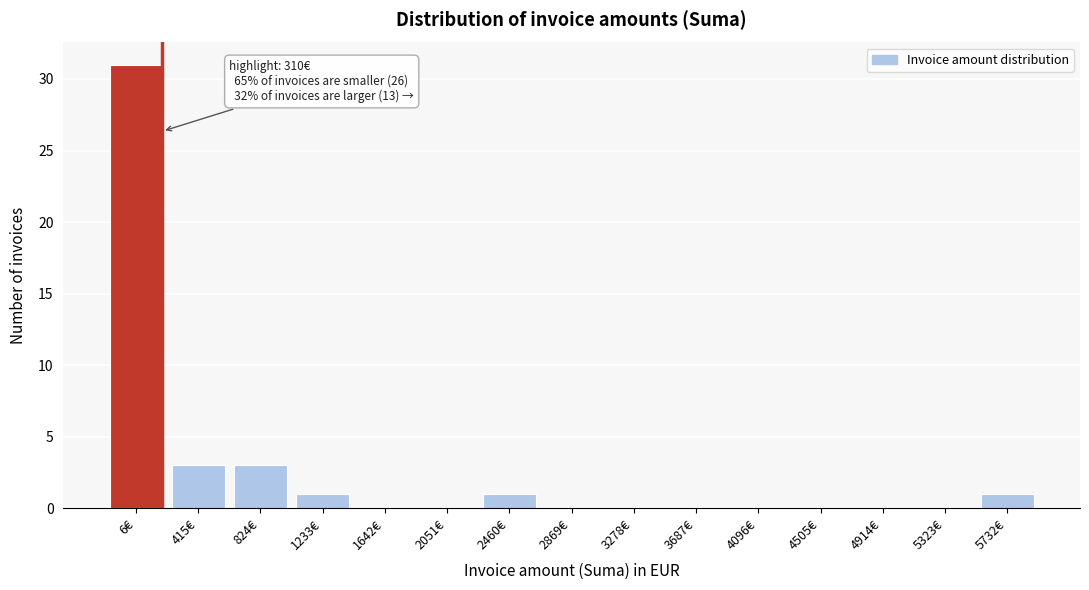

Reading left to right, transcribe all the data shown in this chart.

6€=31	415€=3	824€=3	1233€=1	1642€=0	2051€=0	2460€=1	2869€=0	3278€=0	3687€=0	4096€=0	4505€=0	4914€=0	5323€=0	5732€=1